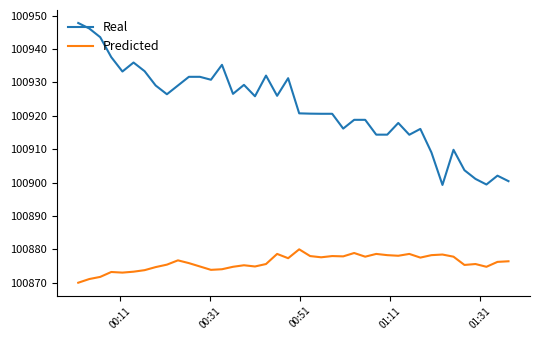

How many distinct data groups are displayed?

2